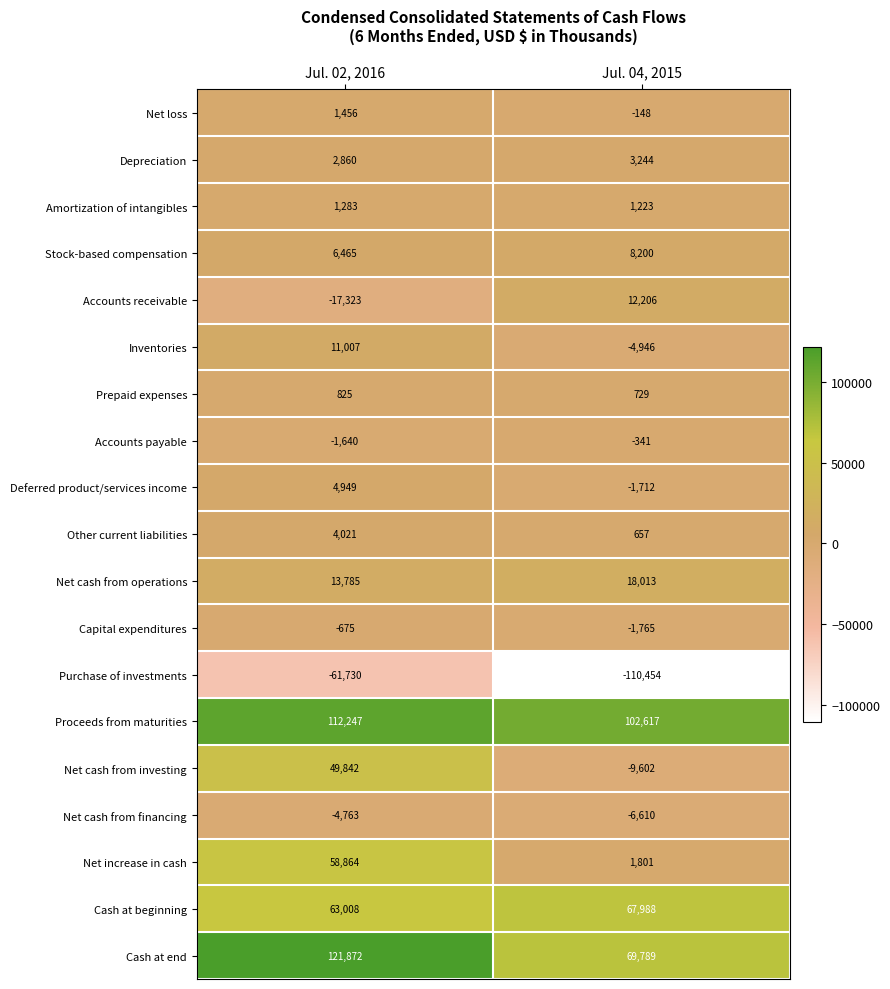

Which series changed the most between Jul. 02, 2016 and Jul. 04, 2015?

Net cash from investing